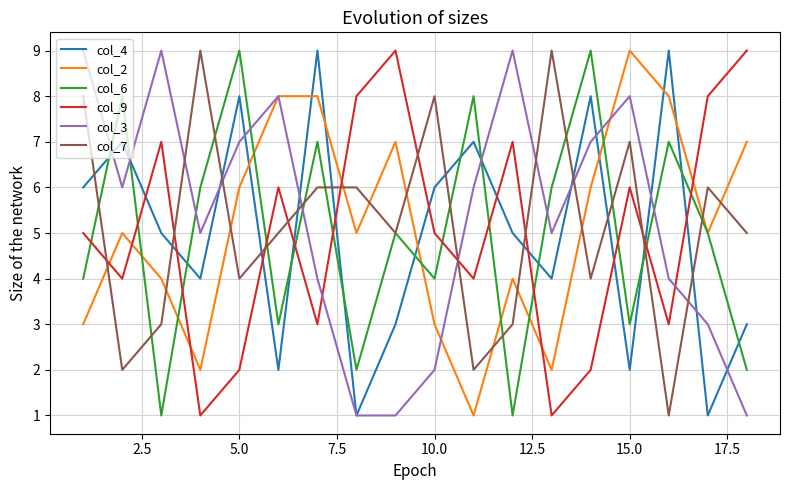

True or false: col_6 and col_3 intersect in this chart.

True